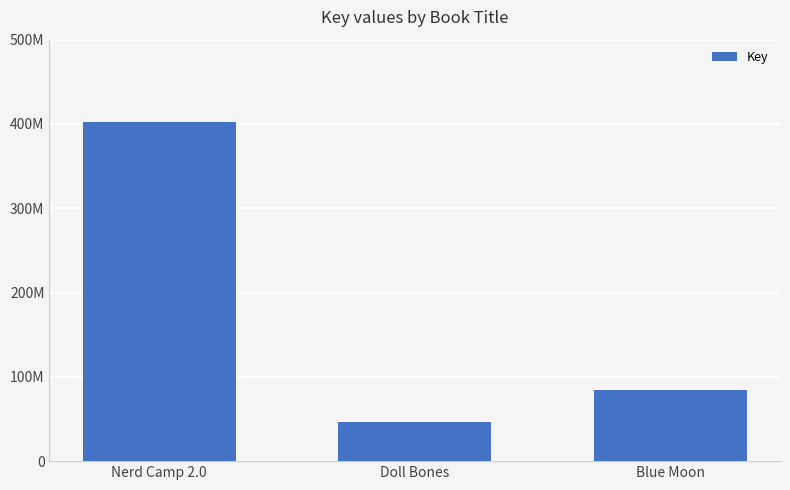

What is the maximum value shown in the chart?

402317305